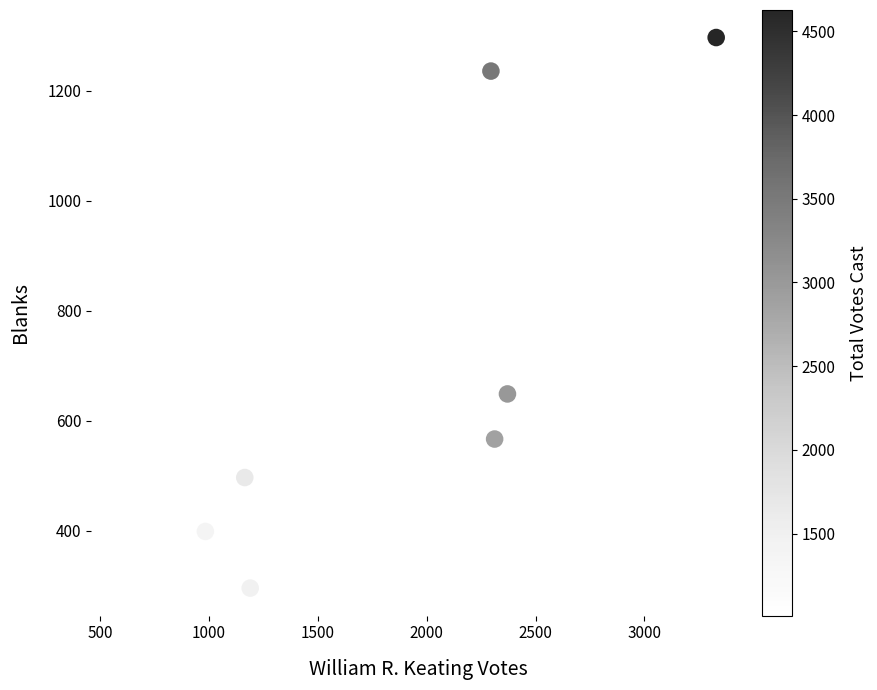

What Y value in the scatter plot is closest to 796?

649